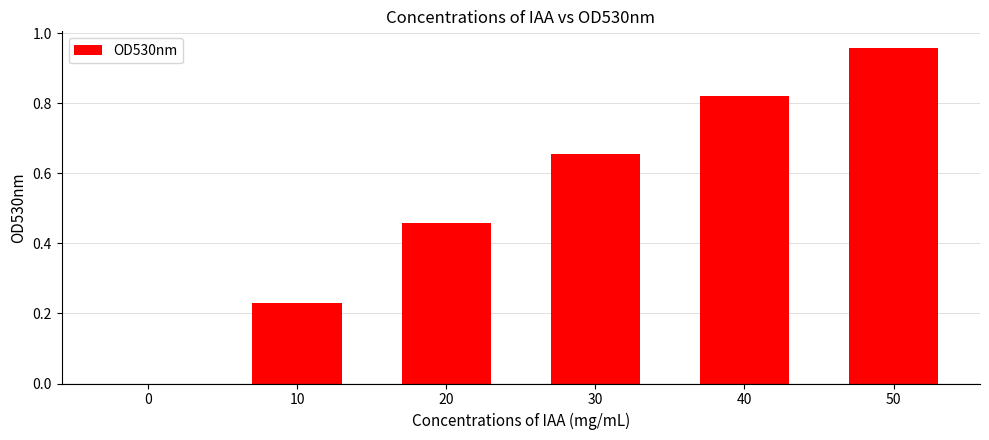

What is the sum of the values at 40 and 20?

1.3